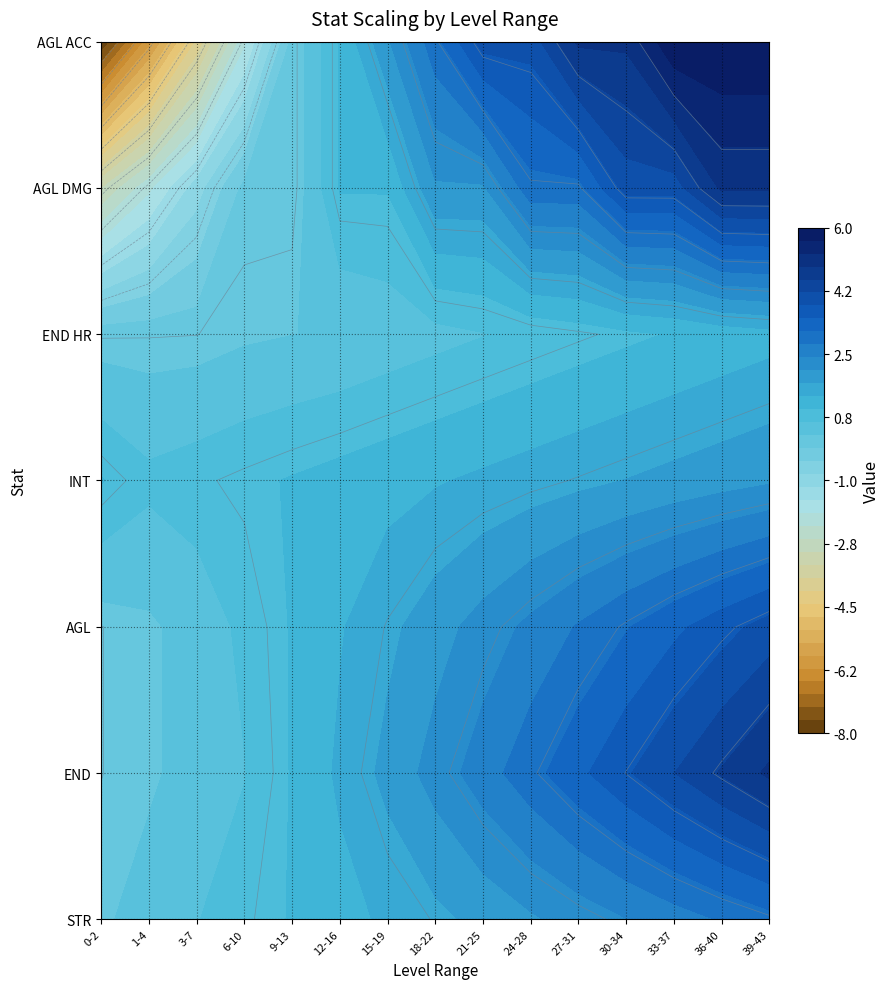

Is the value of 39-43 at 2 greater than the value of 33-37 at 4?

Yes